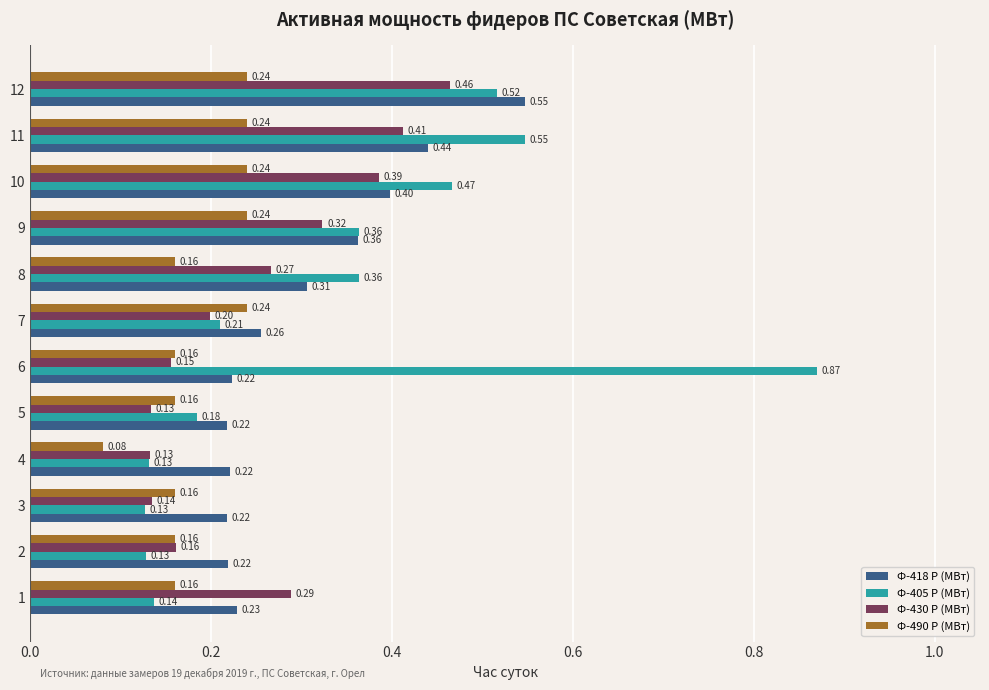

At which category does the chart reach its peak across all series?

6